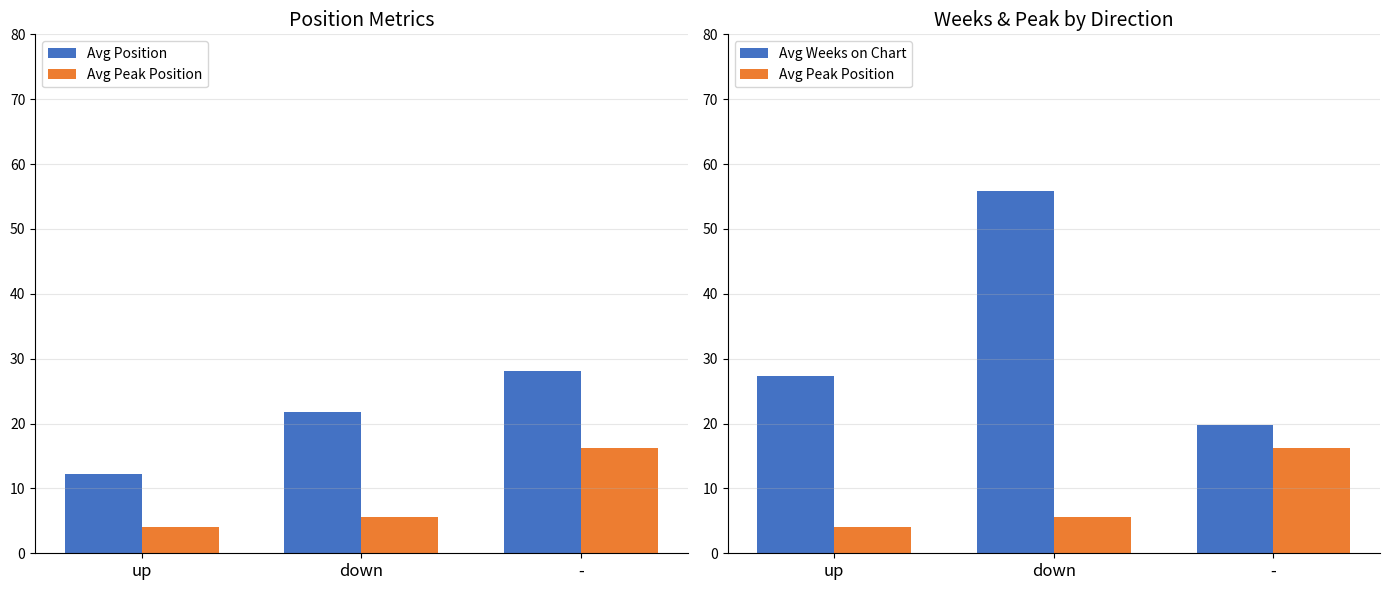

Rank the series at up from lowest to highest value.

Avg Peak Position, Avg Position, Avg Weeks on Chart